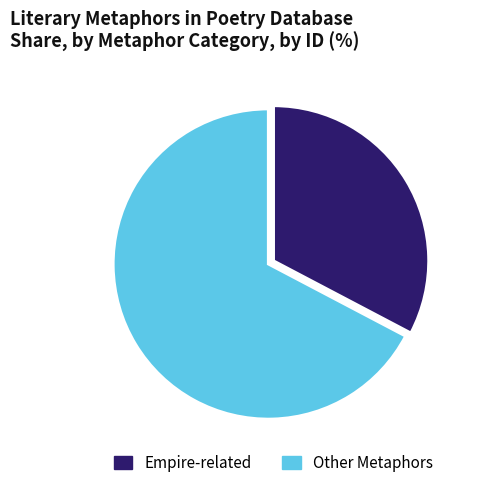

Is there any slice that represents more than half of the pie?

Yes